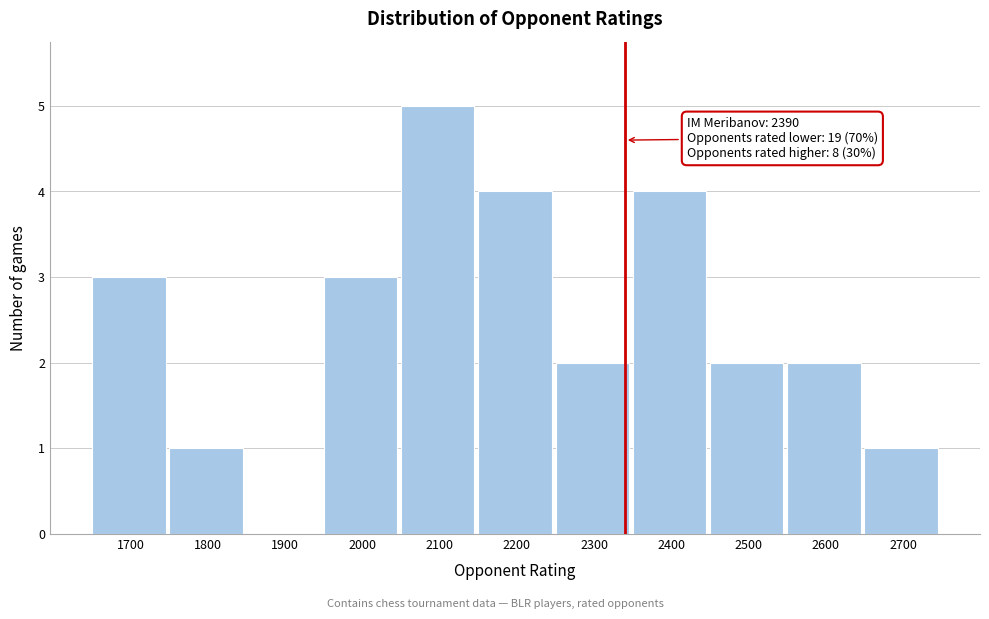

Reading left to right, transcribe all the data shown in this chart.

1700=3	1800=1	1900=0	2000=3	2100=5	2200=4	2300=2	2400=4	2500=2	2600=2	2700=1